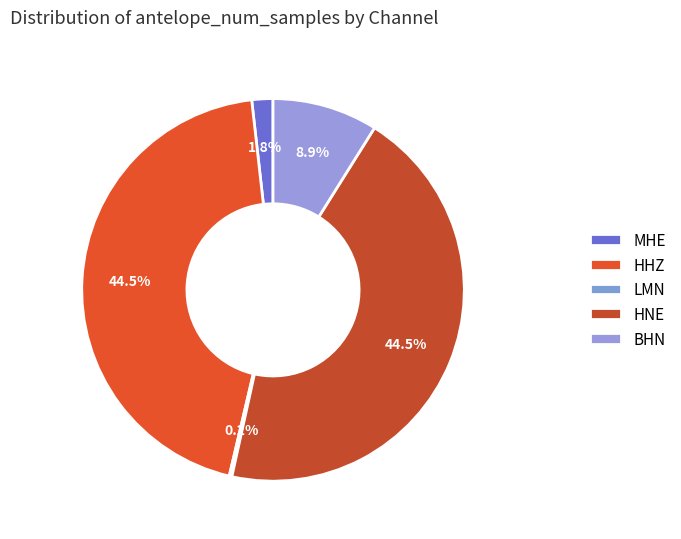

Is it true that HNE is 34% of the pie?

False